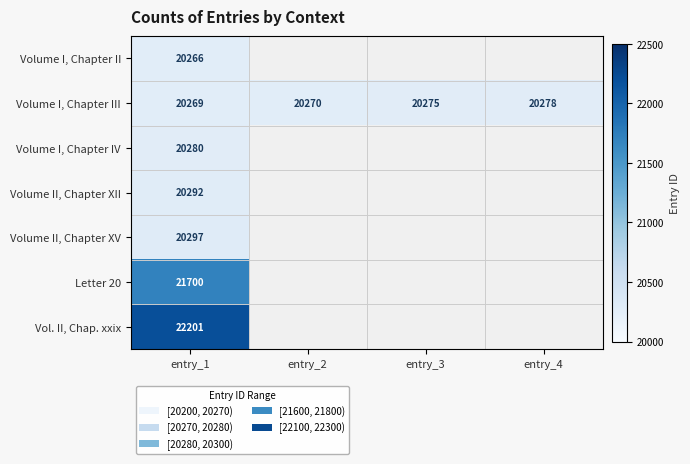

The Volume I, Chapter III series shows 10698 at entry_1. True or false?

False